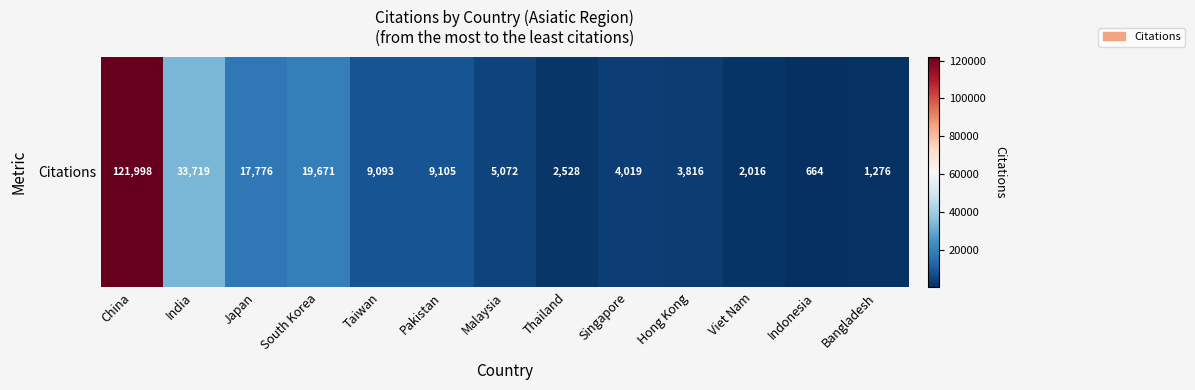

At which label does the data first exceed 5072?

China